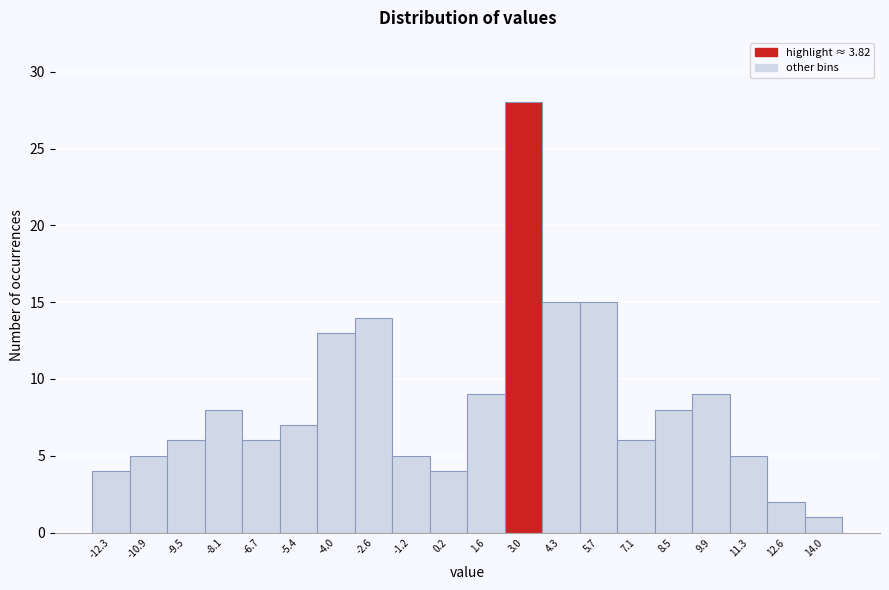

Reading left to right, transcribe all the data shown in this chart.

-12.3=4	-10.9=5	-9.5=6	-8.1=8	-6.7=6	-5.4=7	-4.0=13	-2.6=14	-1.2=5	0.2=4	1.6=9	3.0=28	4.3=15	5.7=15	7.1=6	8.5=8	9.9=9	11.3=5	12.6=2	14.0=1